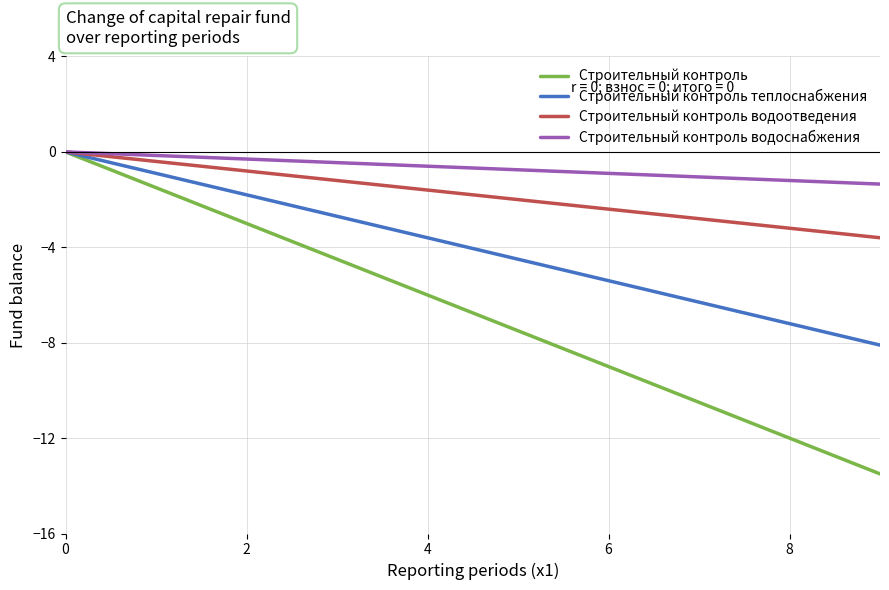

What are all the series names shown in the legend?

Строительный контроль, Строительный контроль теплоснабжения, Строительный контроль водоотведения, Строительный контроль водоснабжения